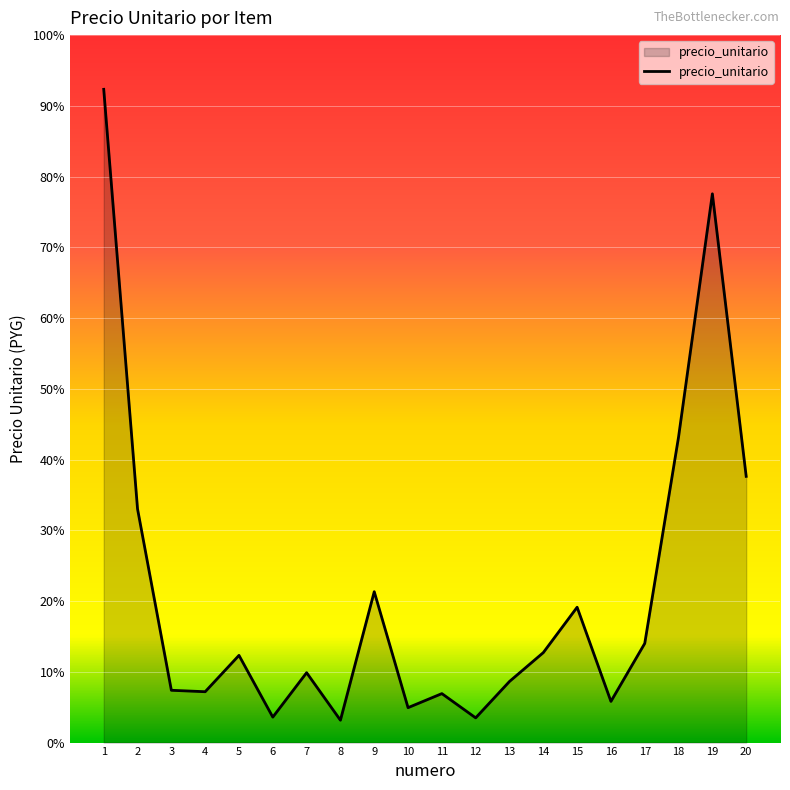

Does the chart display data point markers on the line(s)?

No